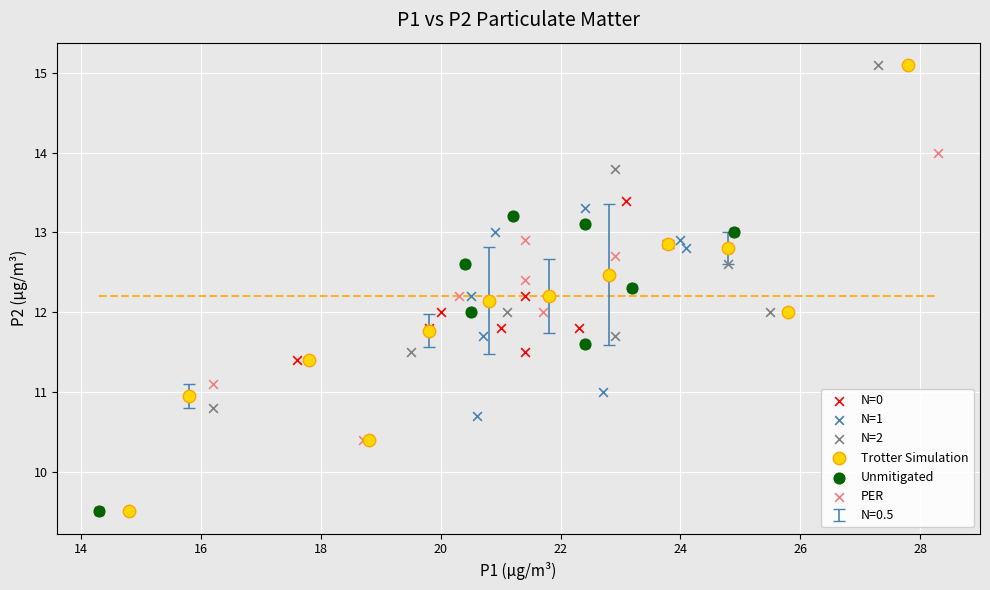

Which series has the widest spread of Y values?

Trotter Simulation